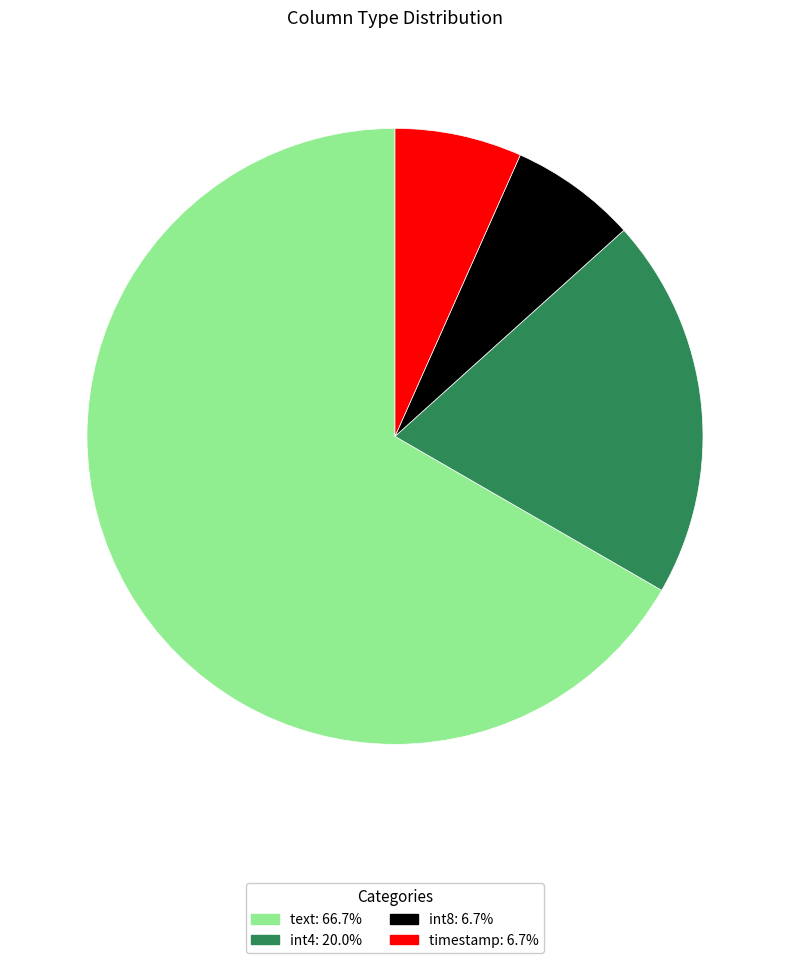

Approximately how many times larger is the value at text: 66.7% compared to int8: 6.7%?

10.0